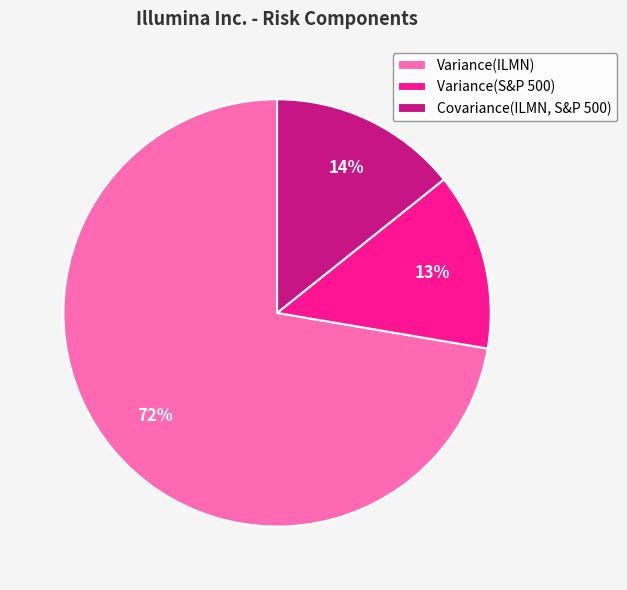

Which slice is the largest?

Variance(ILMN)